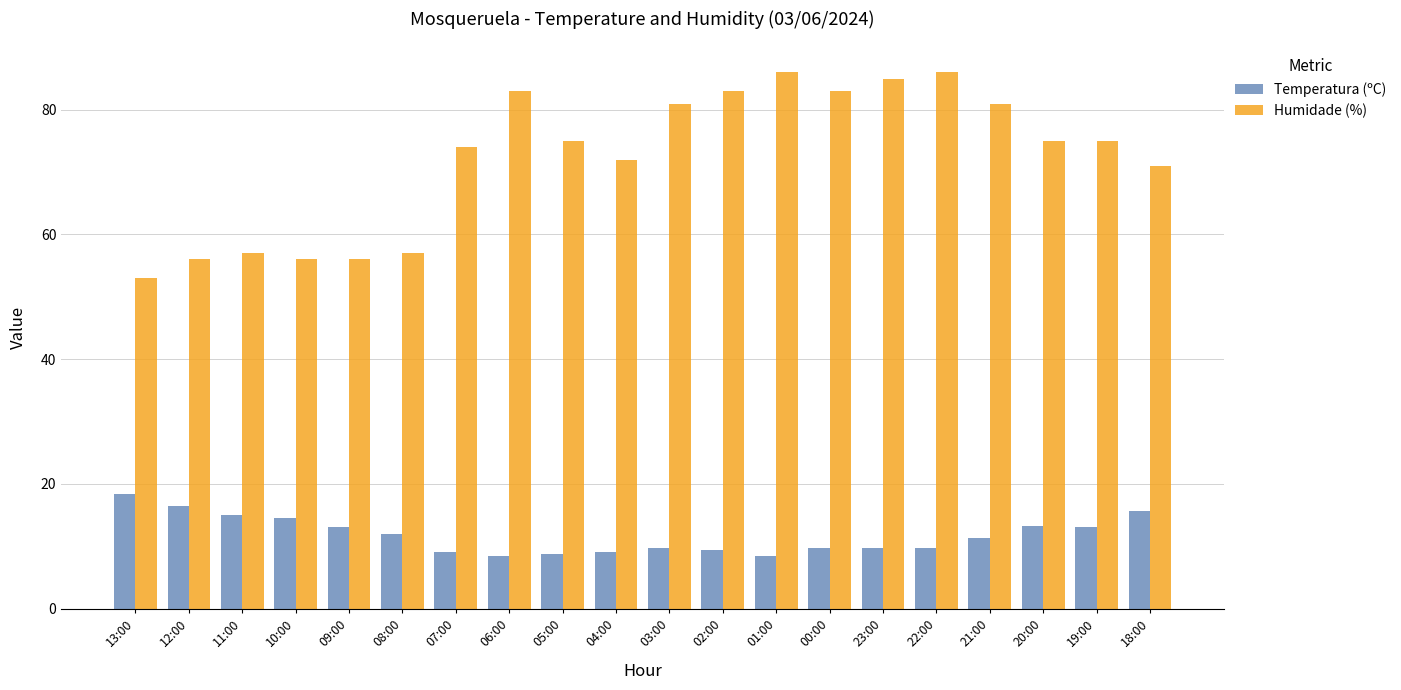

What is the sum of the Humidade (%) values at 03:00 and 04:00?

153.0